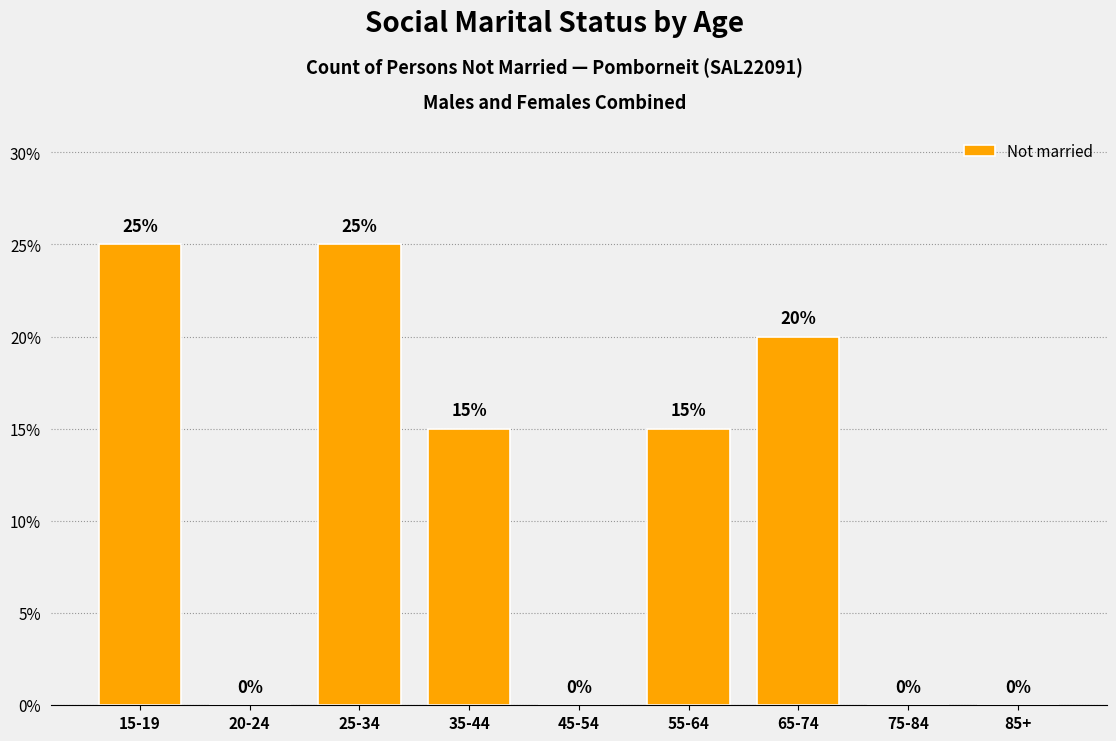

Reading left to right, extract all data points from this chart.

15-19=25	20-24=0	25-34=25	35-44=15	45-54=0	55-64=15	65-74=20	75-84=0	85+=0